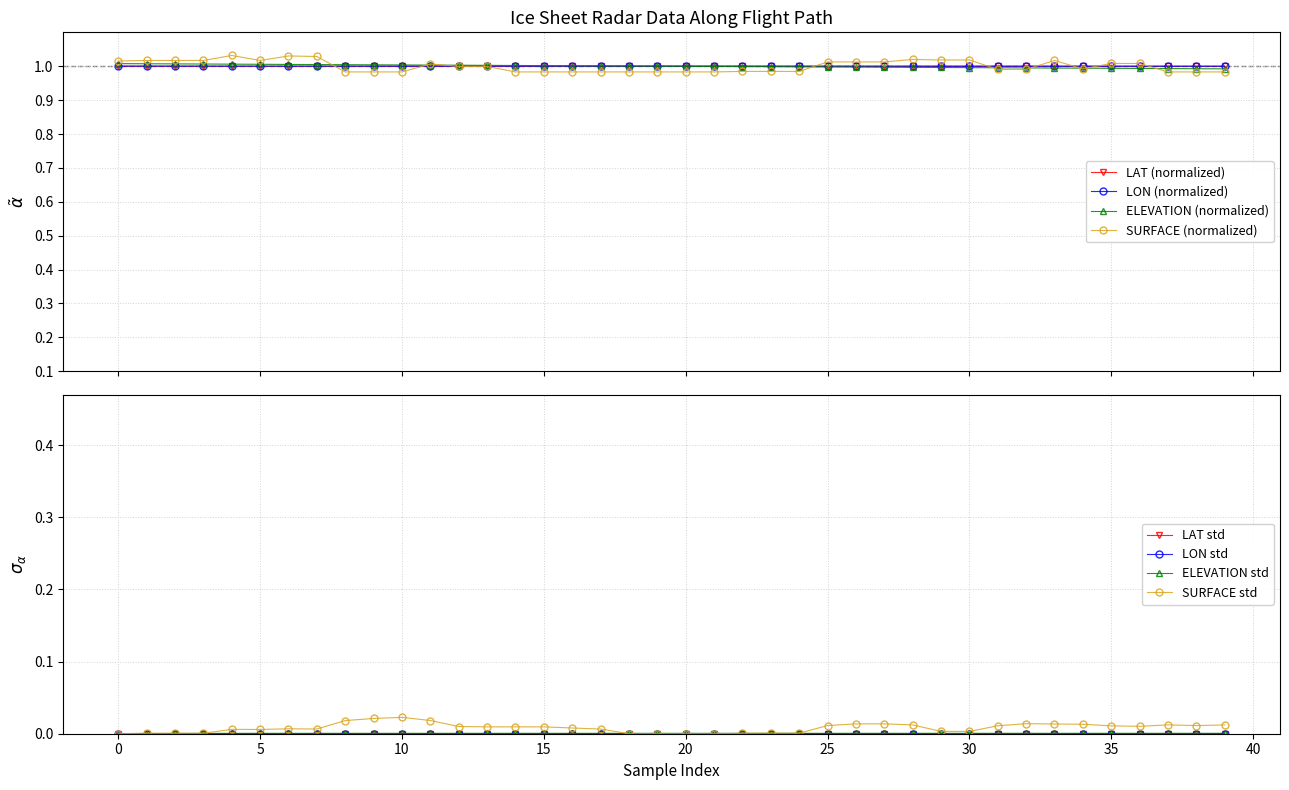

Which series ends up on top after the final intersection of ELEVATION and LON?

LON